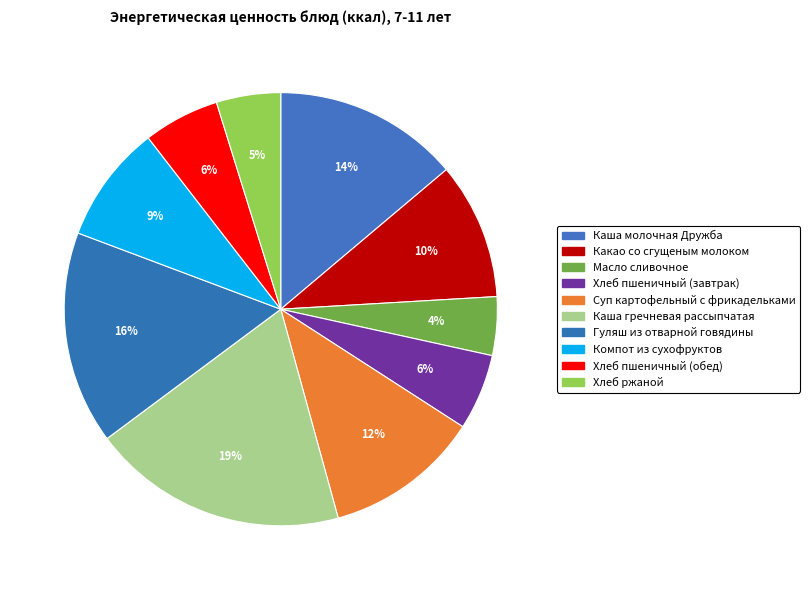

What is the largest slice in the pie chart?

Каша гречневая рассыпчатая